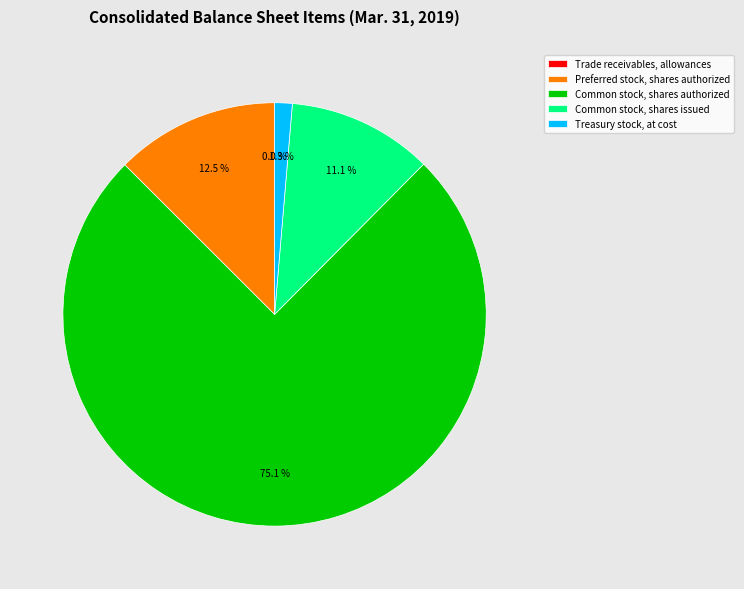

Is the sum of Common stock, shares authorized and Common stock, shares issued greater than half?

Yes